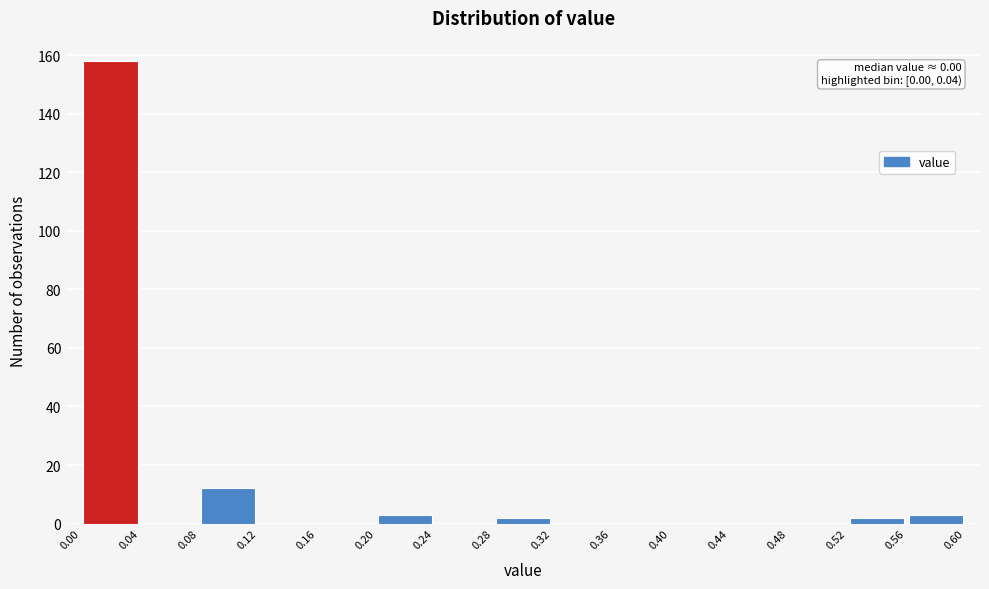

Which range on the x-axis has the tallest bar?

0.00 to 0.04